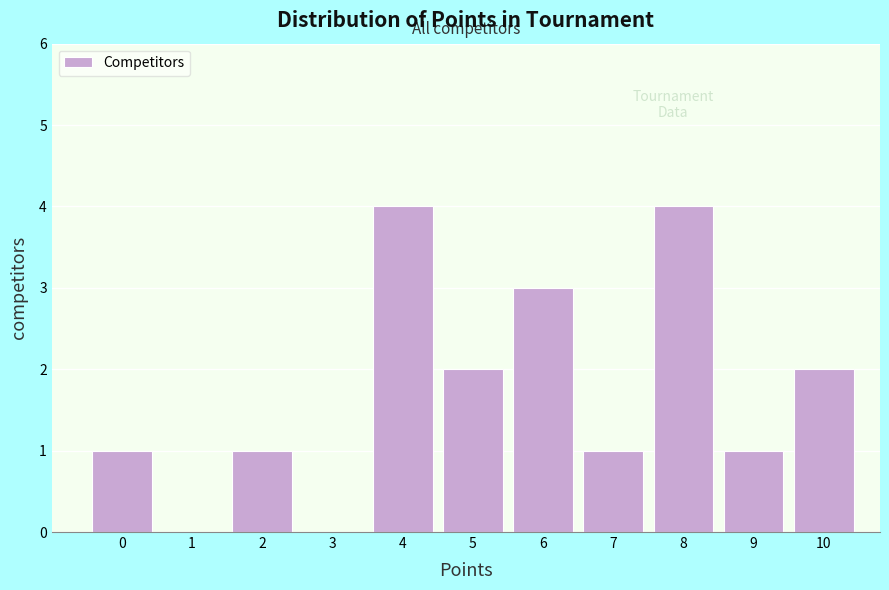

Reading left to right, transcribe all the data shown in this chart.

0=1	1=0	2=1	3=0	4=4	5=2	6=3	7=1	8=4	9=1	10=2